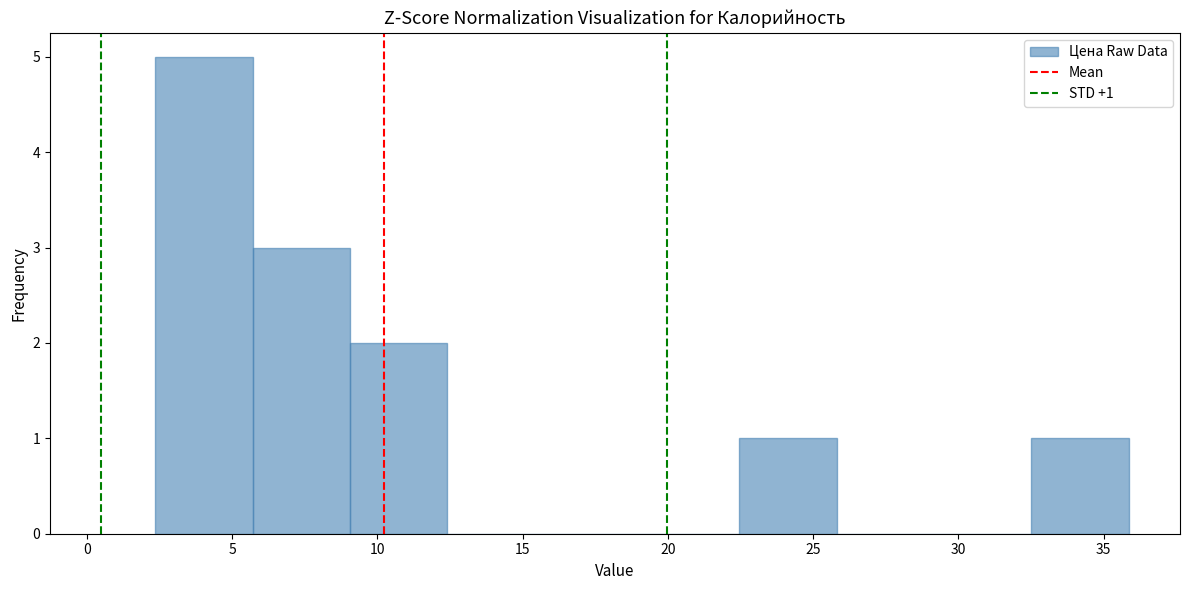

Over which range of the x-axis is the bar tallest?

2.5 to 5.5